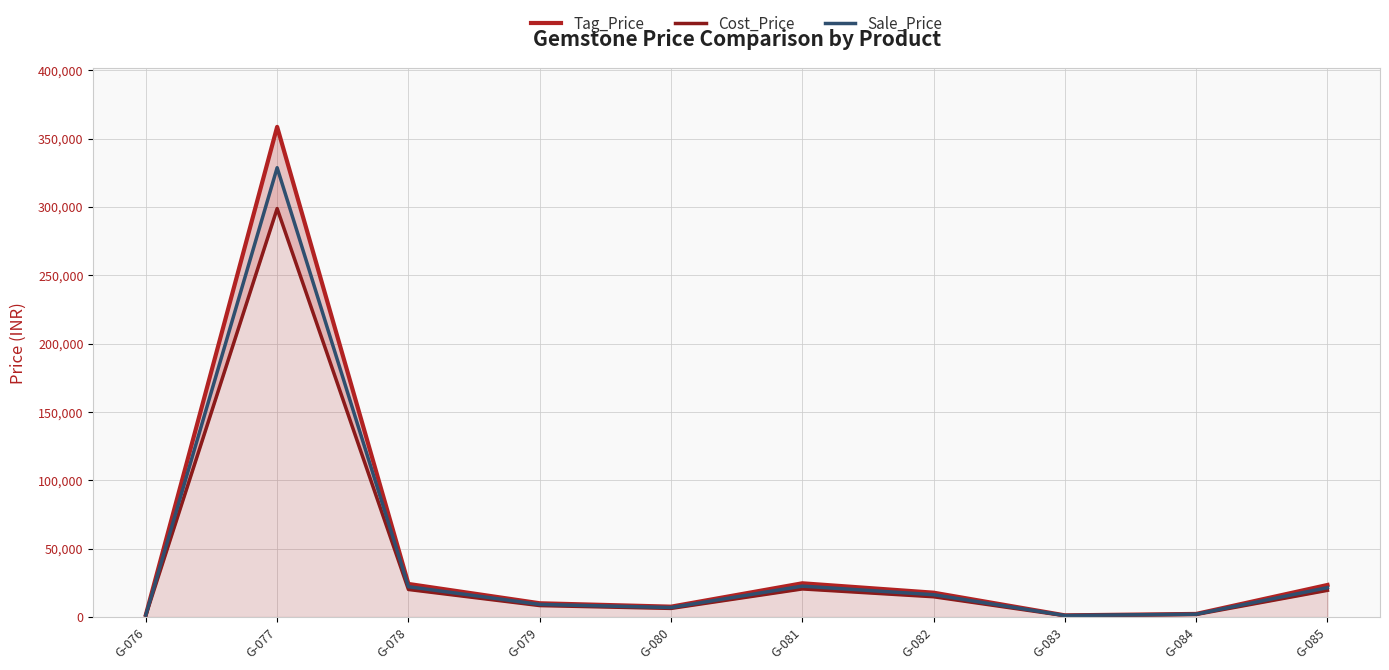

What is the average value of the Sale_Price series?

43224.5